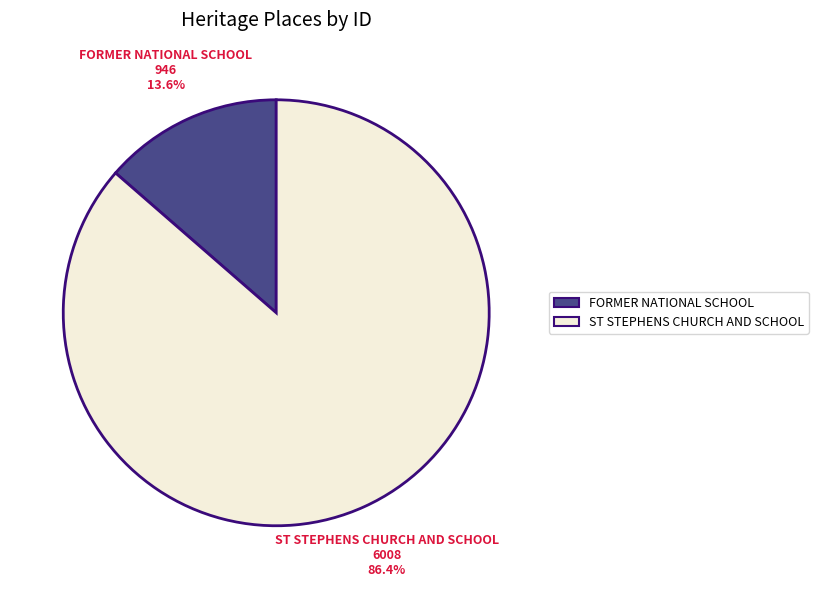

Which category has the smallest portion of the pie?

FORMER NATIONAL SCHOOL